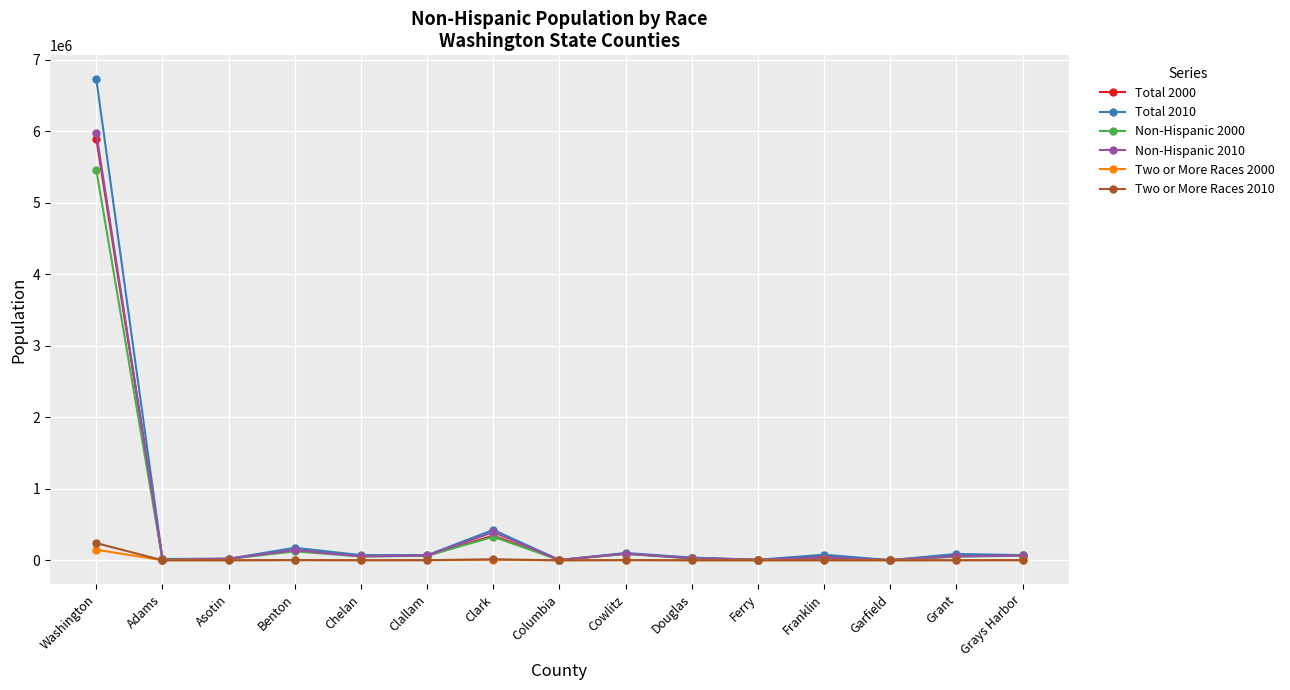

What is the label of the 1st point from the right?

Grays Harbor